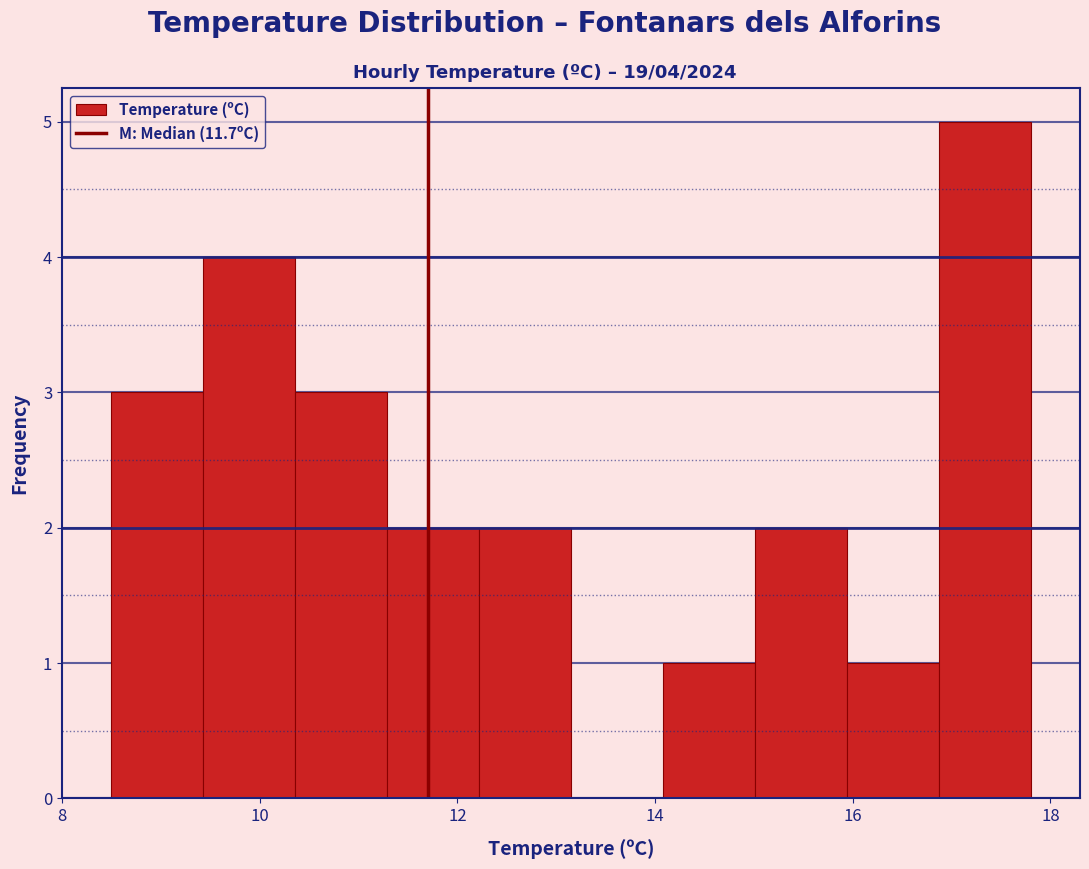

Which range on the x-axis has the tallest bar?

16.8 to 17.8